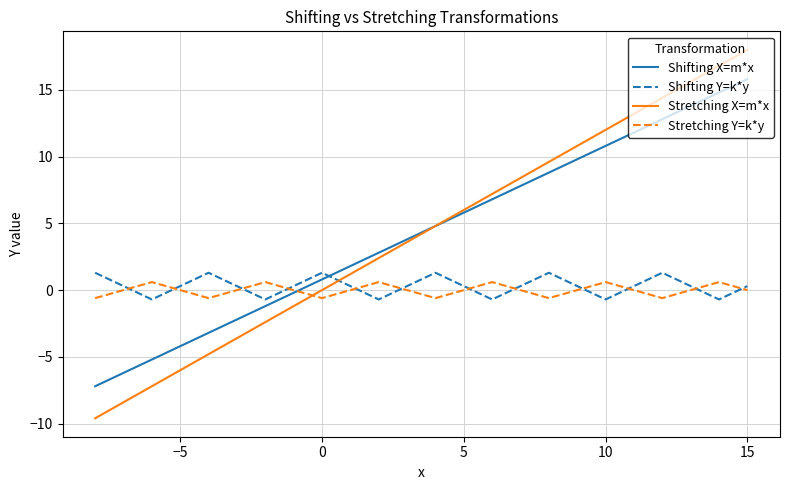

True or false: Stretching X=m*x and Shifting Y=k*y cross at least once.

True